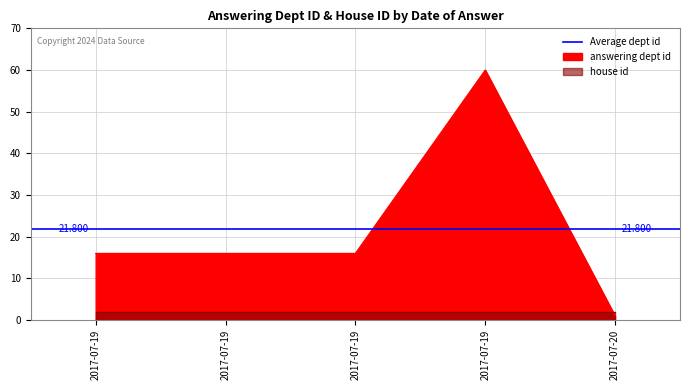

List the labels in order of value, smallest first.

2017-07-20, 2017-07-19, 2017-07-19, 2017-07-19, 2017-07-19